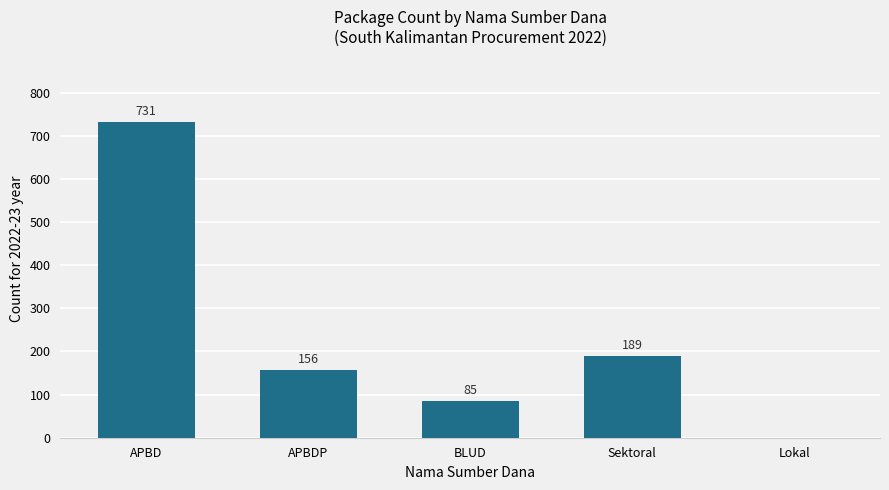

Where does the data first go above 156?

APBD